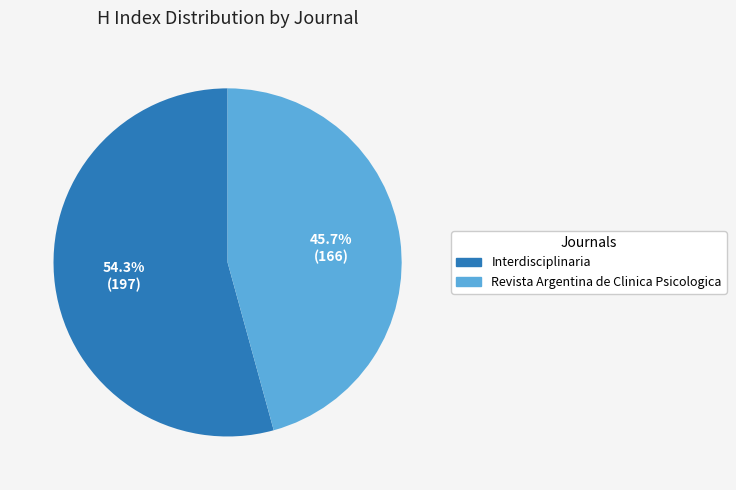

Does Interdisciplinaria represent more than half of the total?

Yes